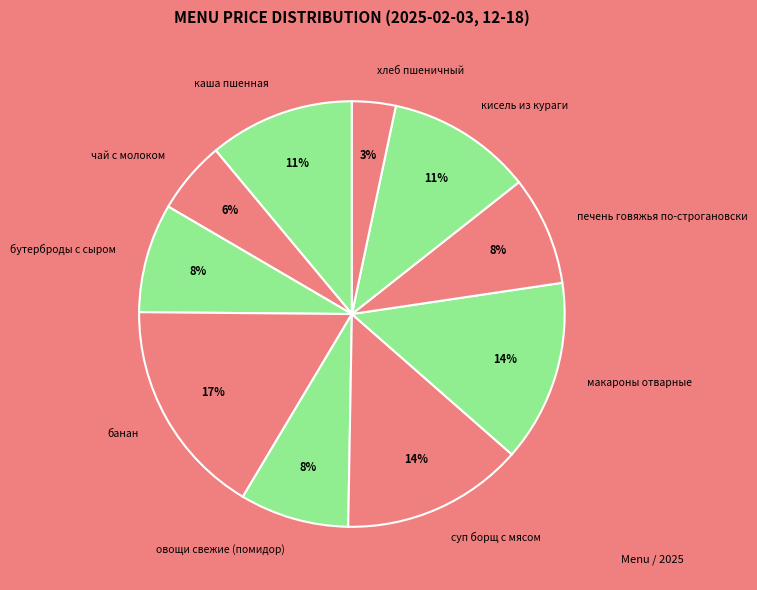

Is бутерброды с сыром the majority of the pie?

No